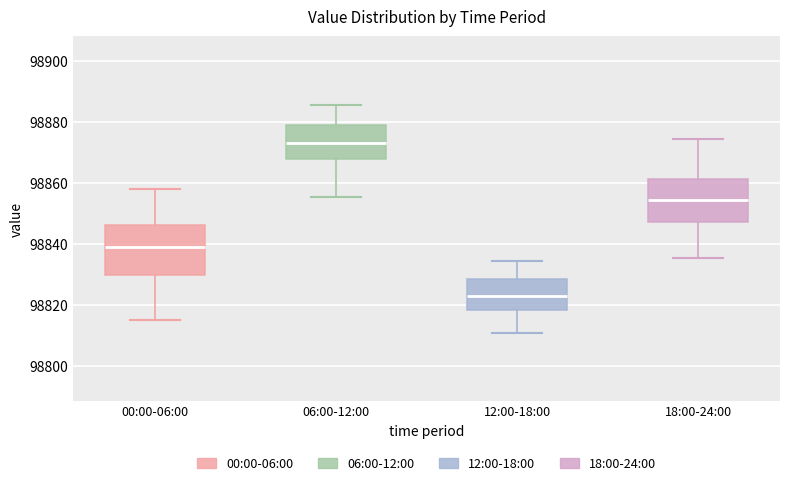

Which box has the highest median line?

06:00-12:00